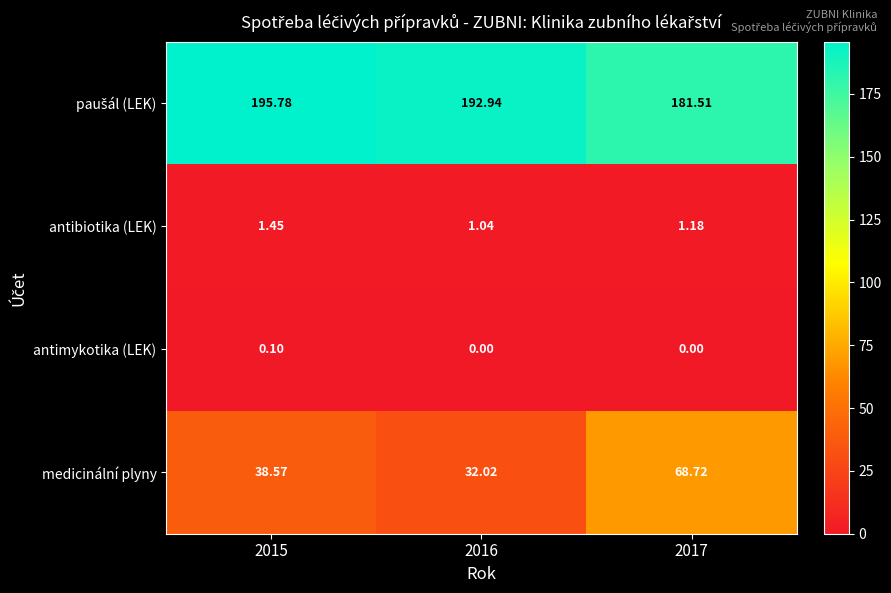

Between 2016 and 2017, which series saw the biggest shift?

medicinální plyny